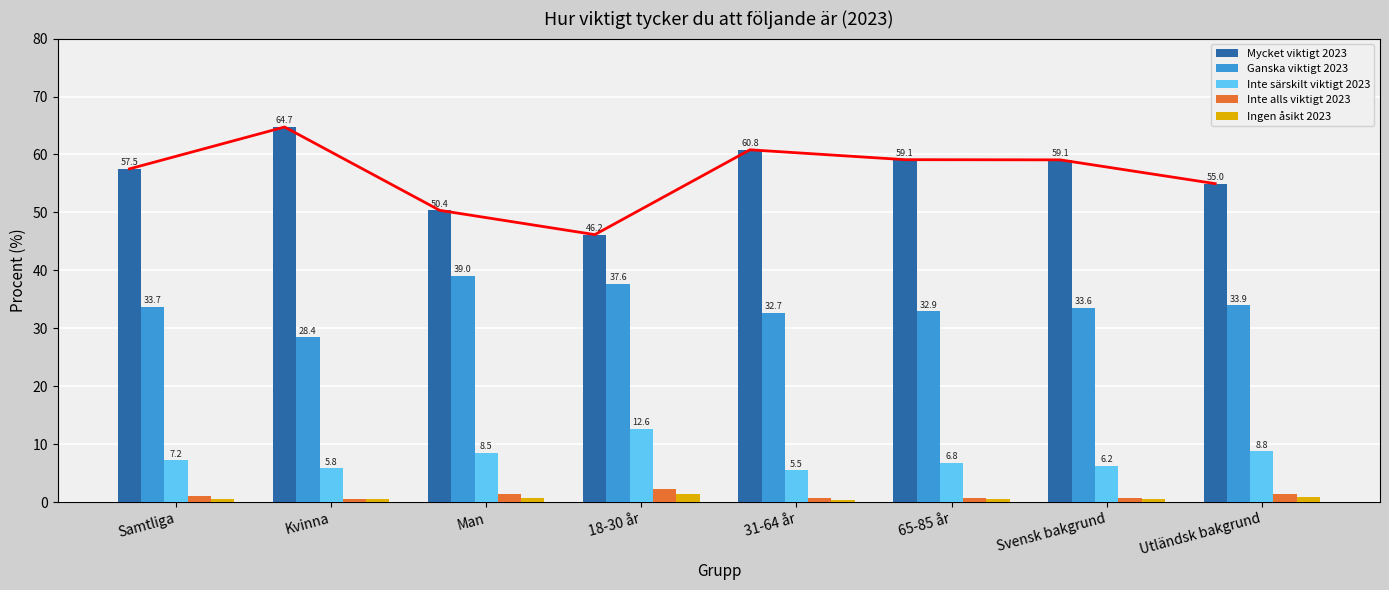

What is the maximum value shown in the chart?

64.7